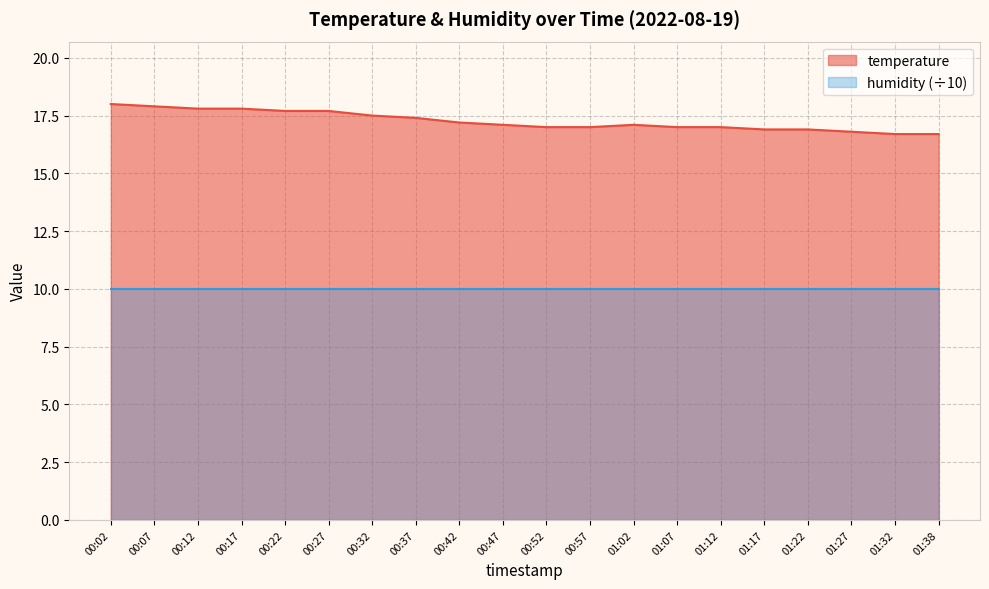

What is the value of the 6th point from the left?

17.7